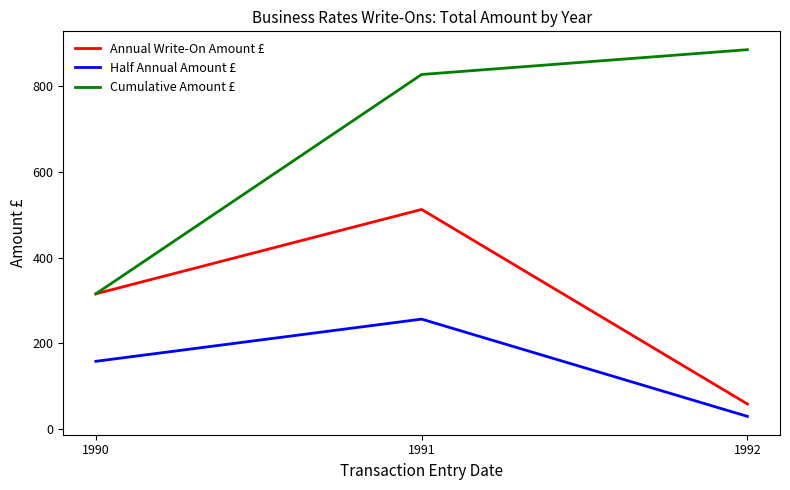

What is the spread (max minus min) of values at 1992?

856.7